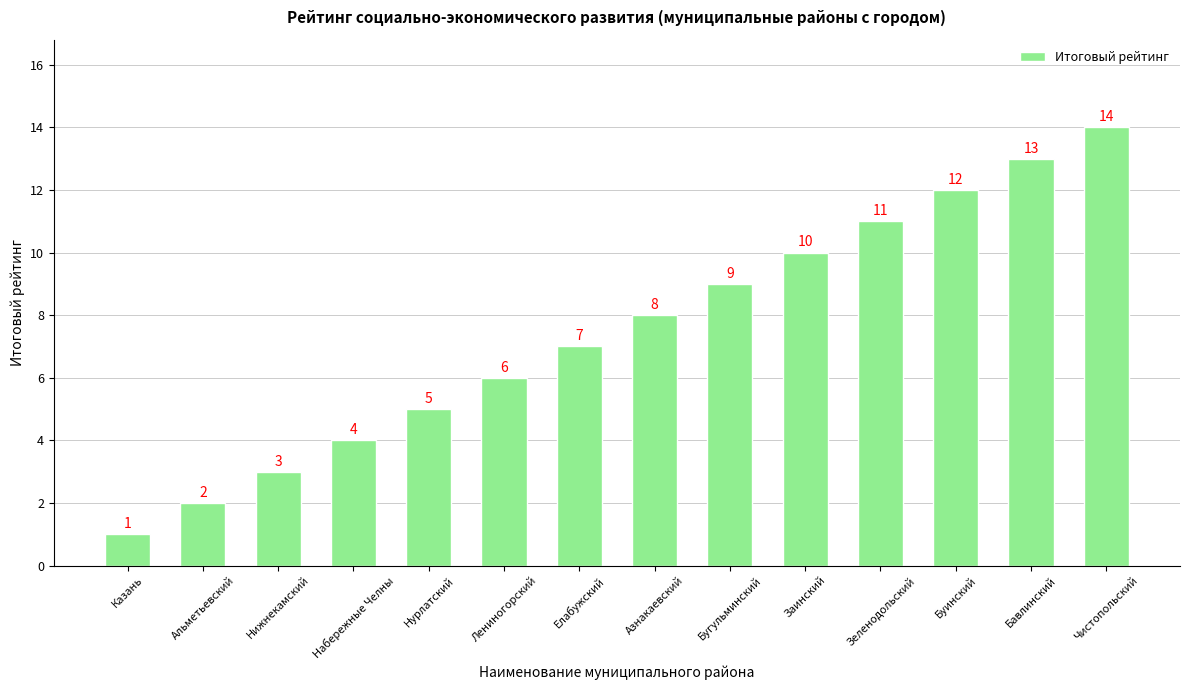

Does the chart contain any negative values?

No